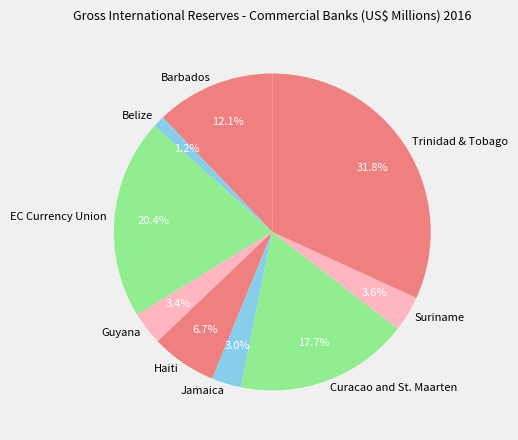

What percentage is the Suriname slice, to the nearest percent?

4%